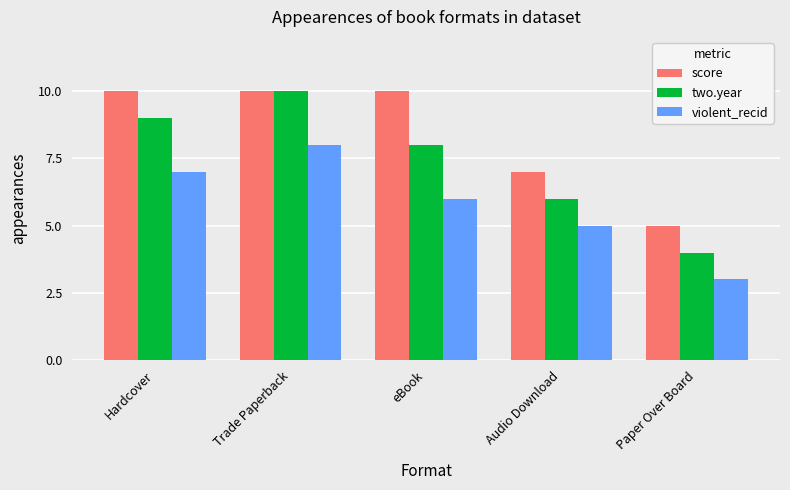

What is the total value across all series at Trade Paperback?

28